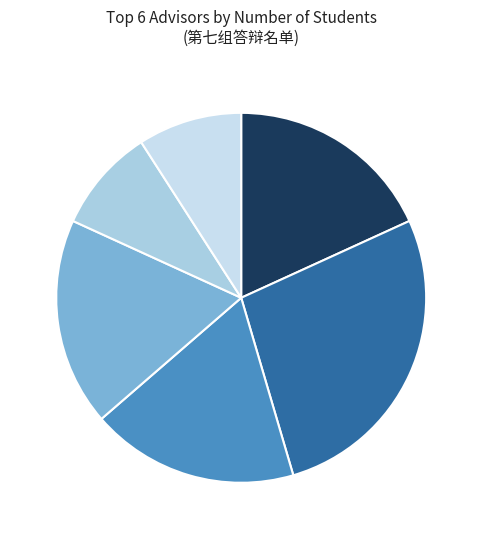

What is the largest slice in the pie chart?

吴世军